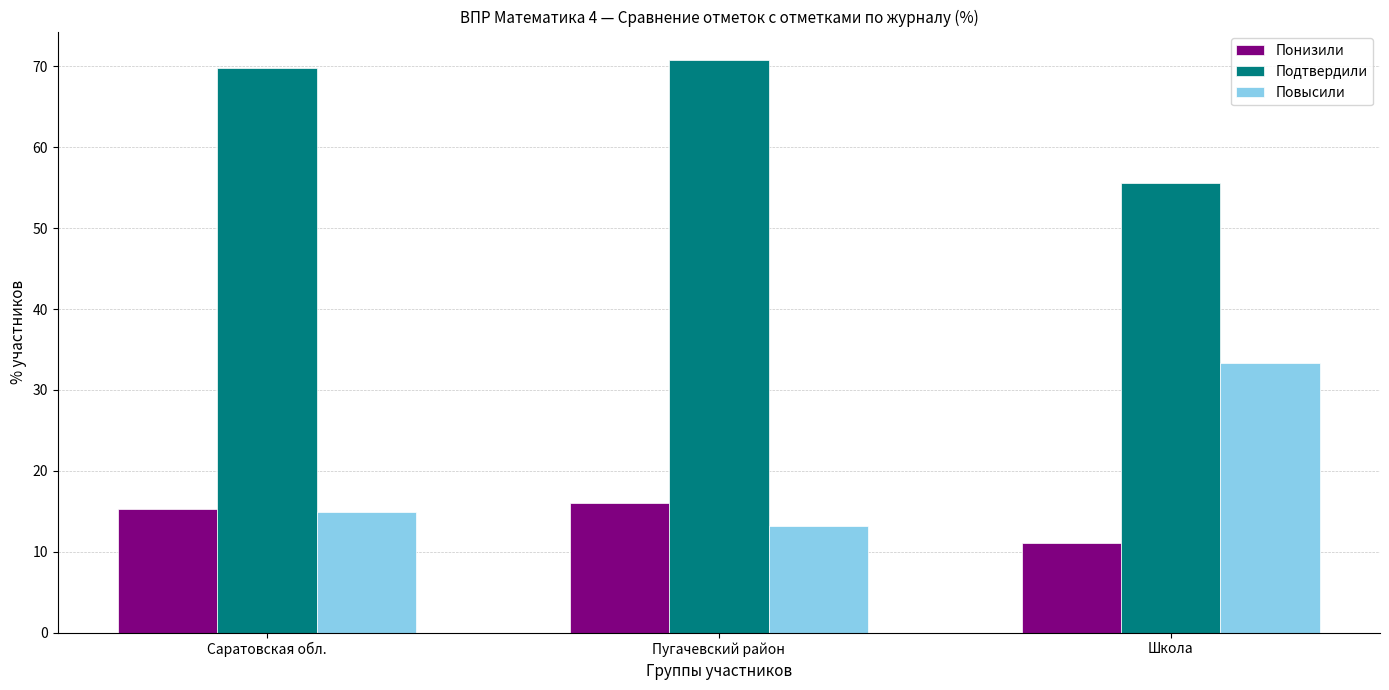

What is the sum of the Подтвердили values at Саратовская обл. and Школа?

125.4